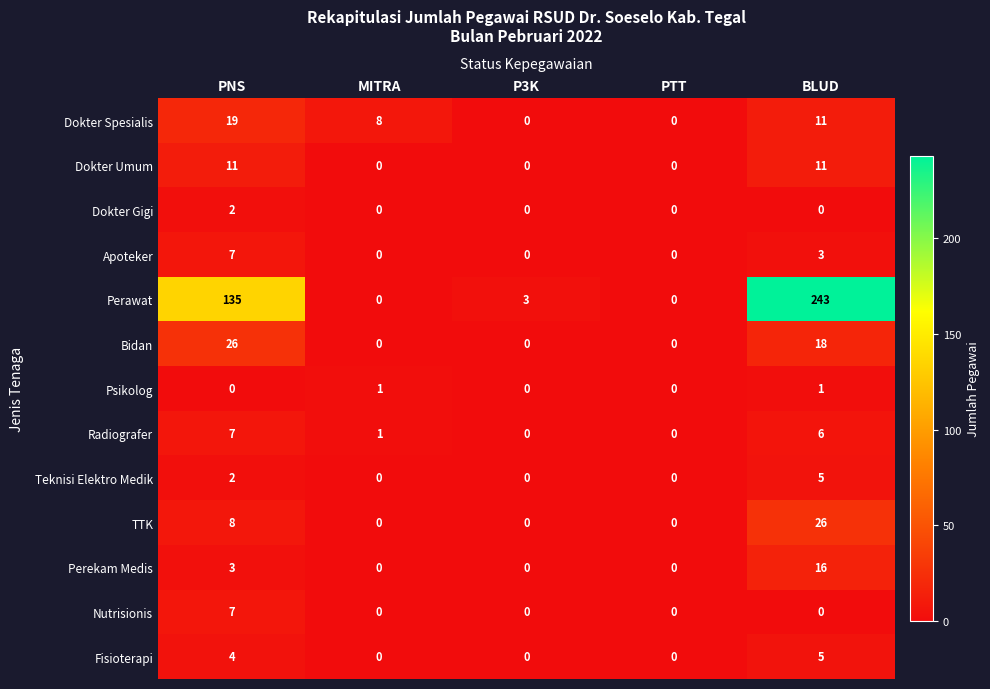

The value of Dokter Gigi at PTT is 1. True or false?

False